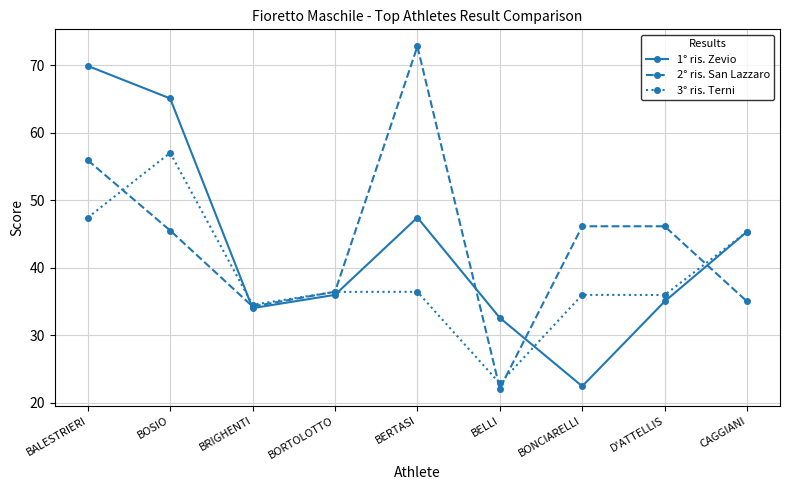

Rank the series by their average value, from highest to lowest.

2° ris. San Lazzaro, 1° ris. Zevio, 3° ris. Terni